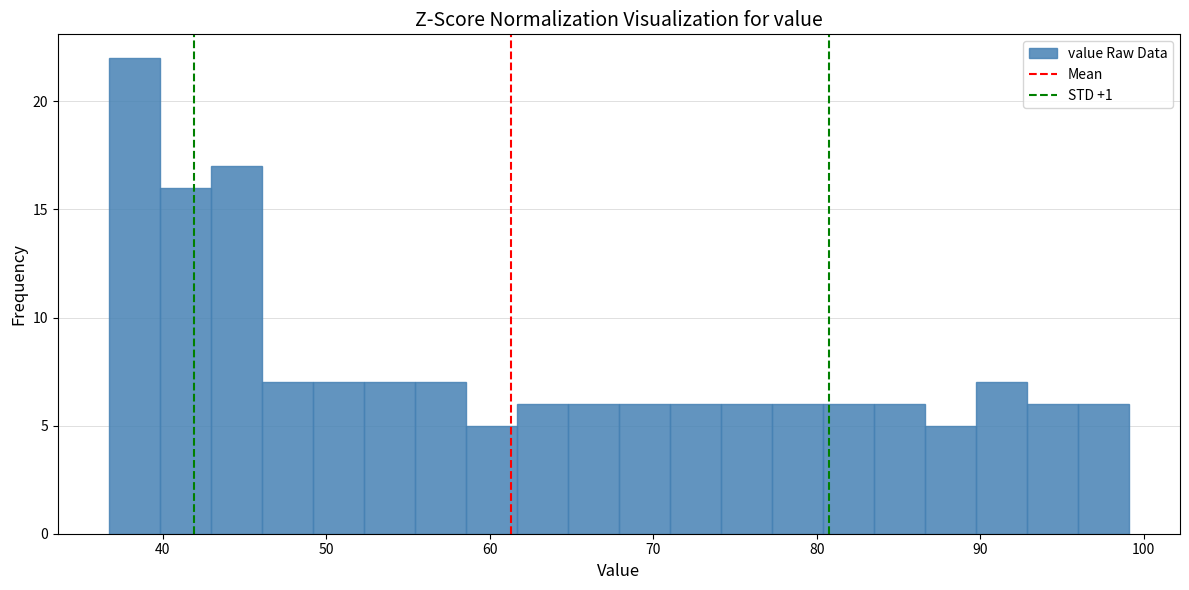

Read against the x-axis, roughly where is the centre of the tallest bar?

38